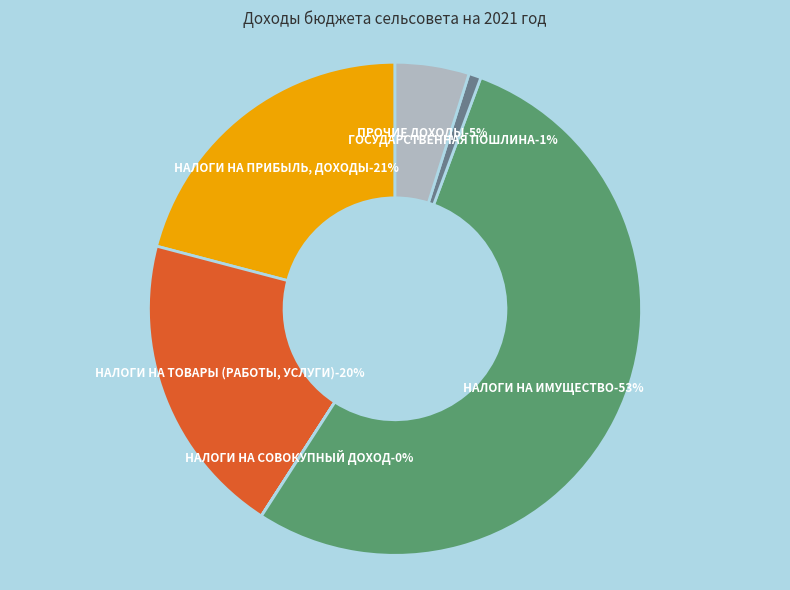

What portion of the pie excludes НАЛОГИ НА ПРИБЫЛЬ, ДОХОДЫ?

79.1%